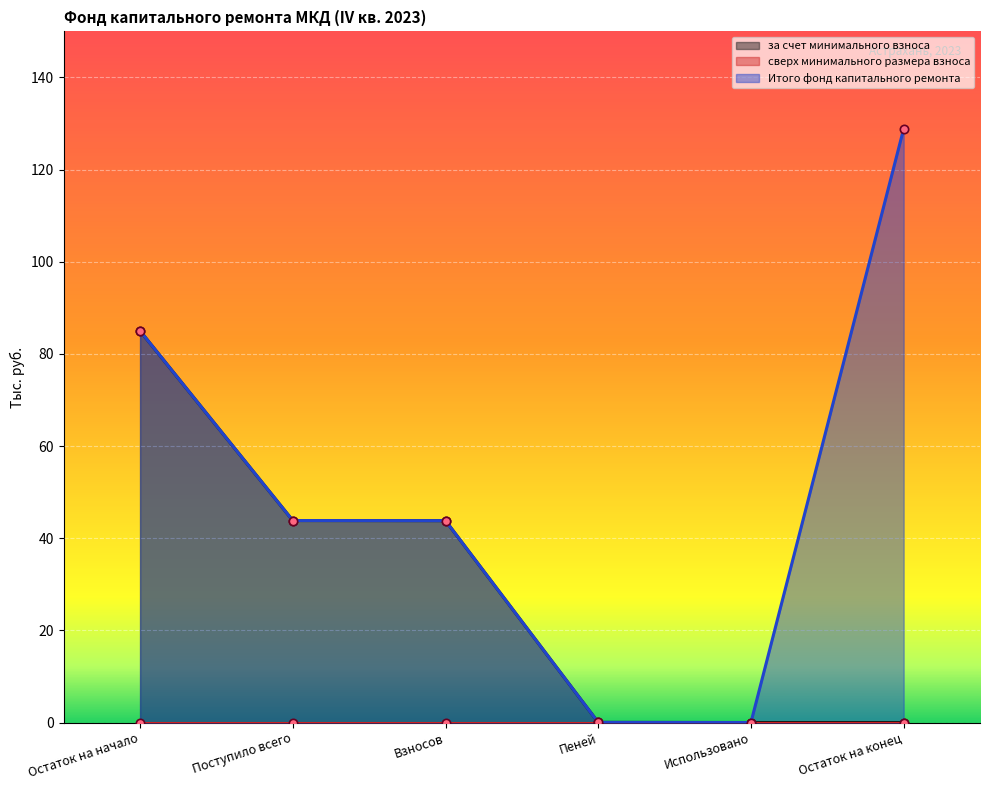

Which series has the largest total across all categories?

Итого фонд капитального ремонта